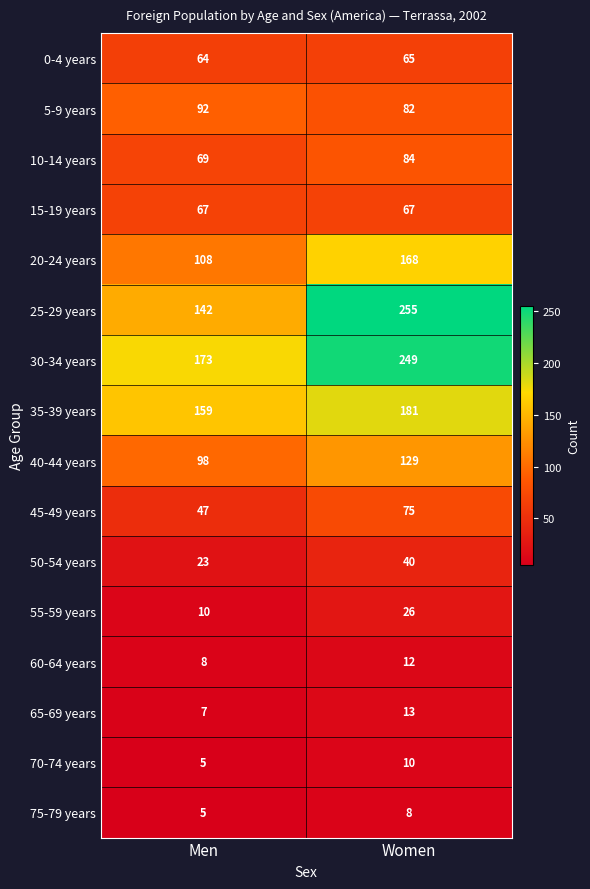

What is the total value across all series at Men?

1077